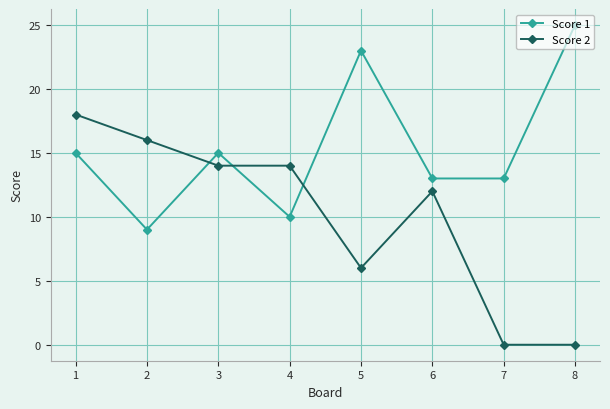

Which series has the largest total across all categories?

Score 1